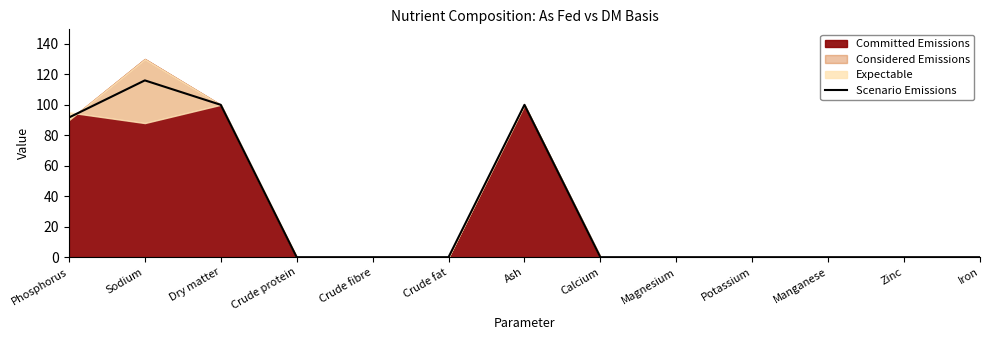

What is the change in value from Sodium to Calcium?

-116.0